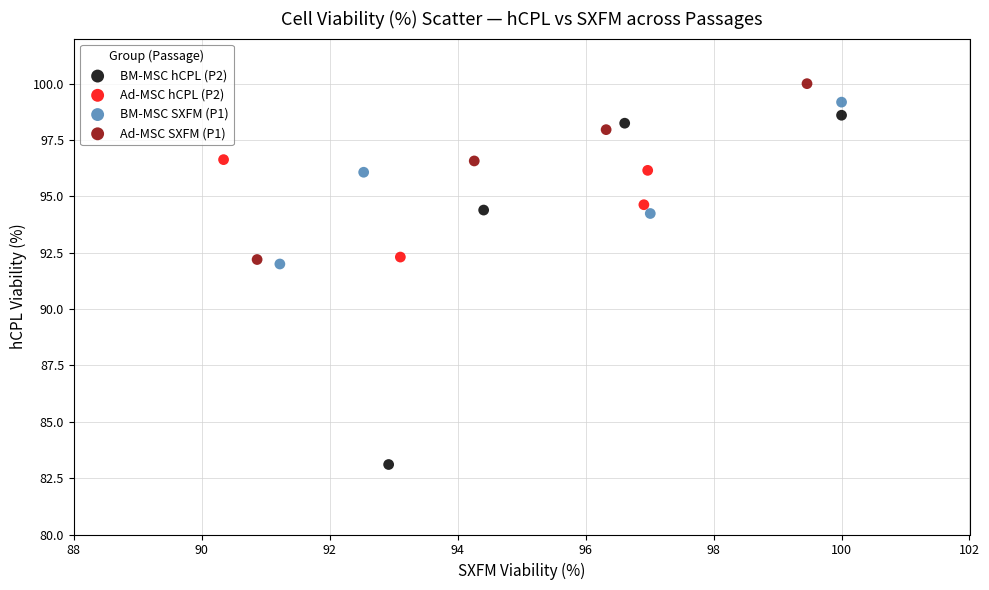

Which series has the largest Y range (max minus min)?

BM-MSC hCPL (P2)